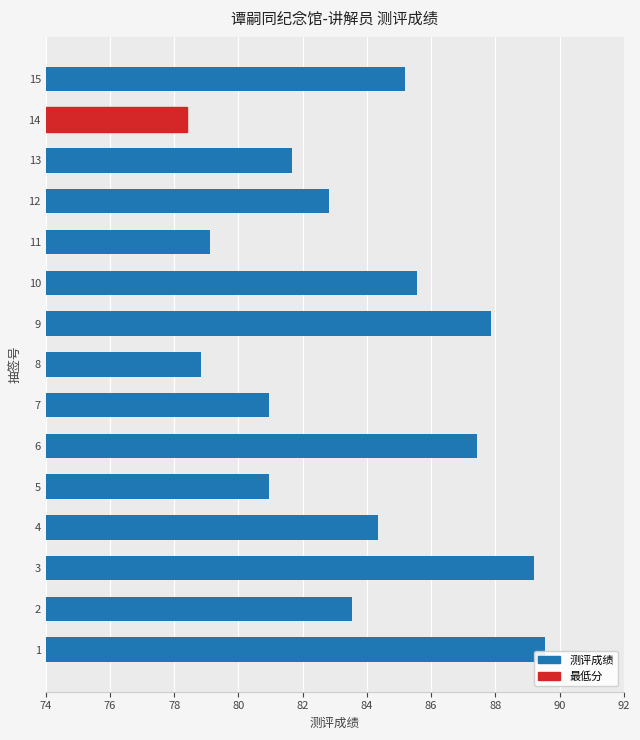

What is the change in value from 11 to 13?

+2.6